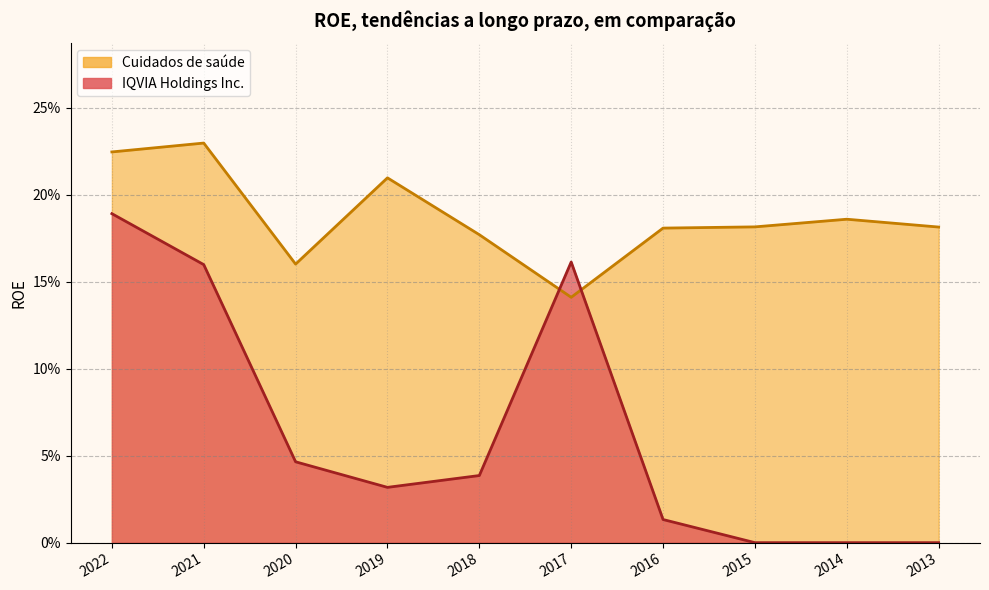

How many interior local peaks does the IQVIA Holdings Inc. series have?

1